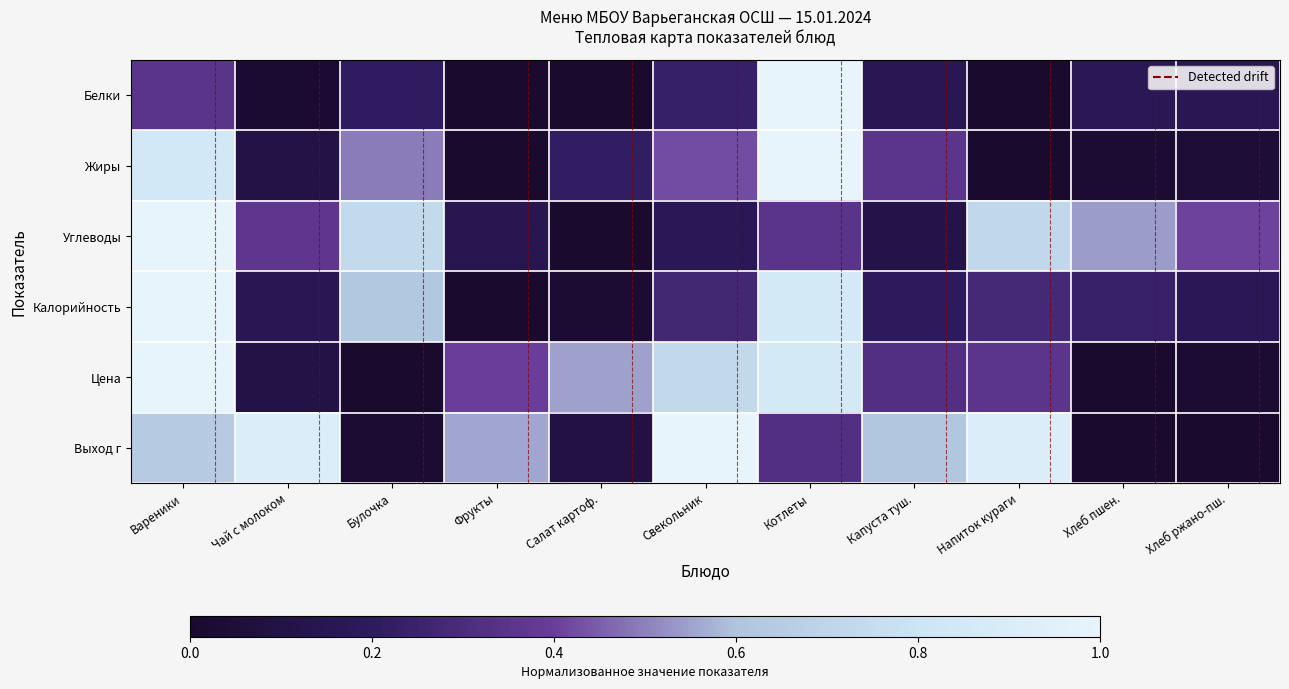

What is the maximum value shown in the chart?

1.0